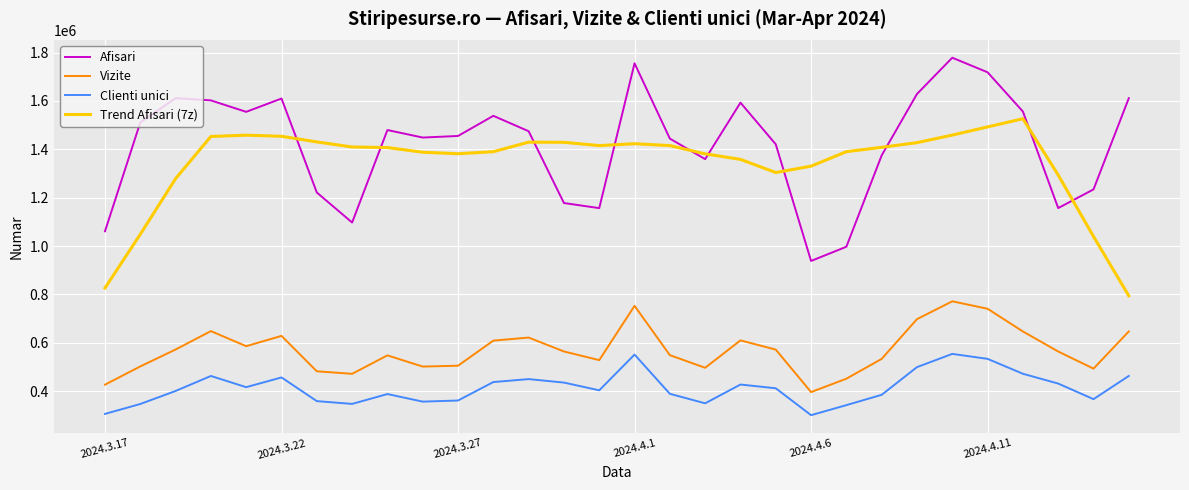

Which series has the largest range (max minus min)?

Afisari